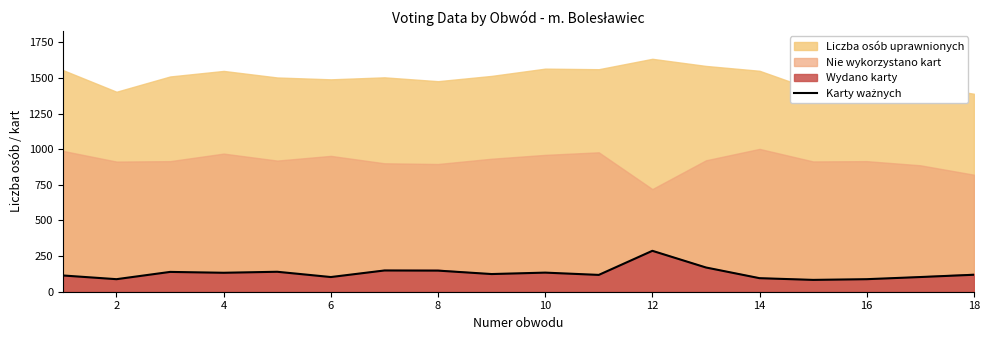

Does the chart have visible grid lines?

No